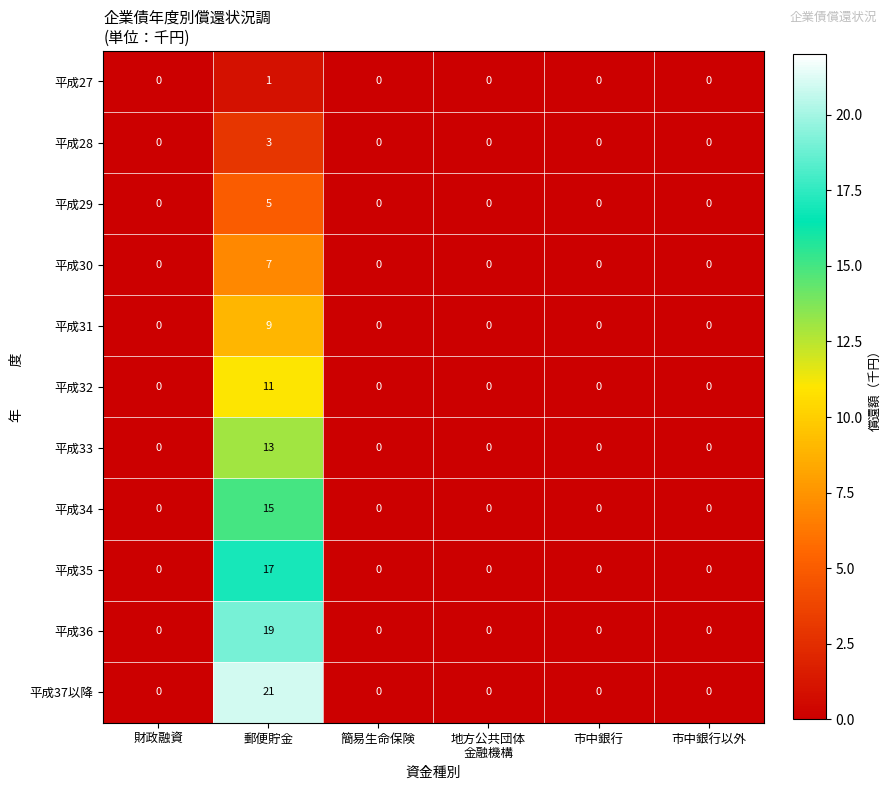

At which category does the chart reach its peak across all series?

郵便貯金